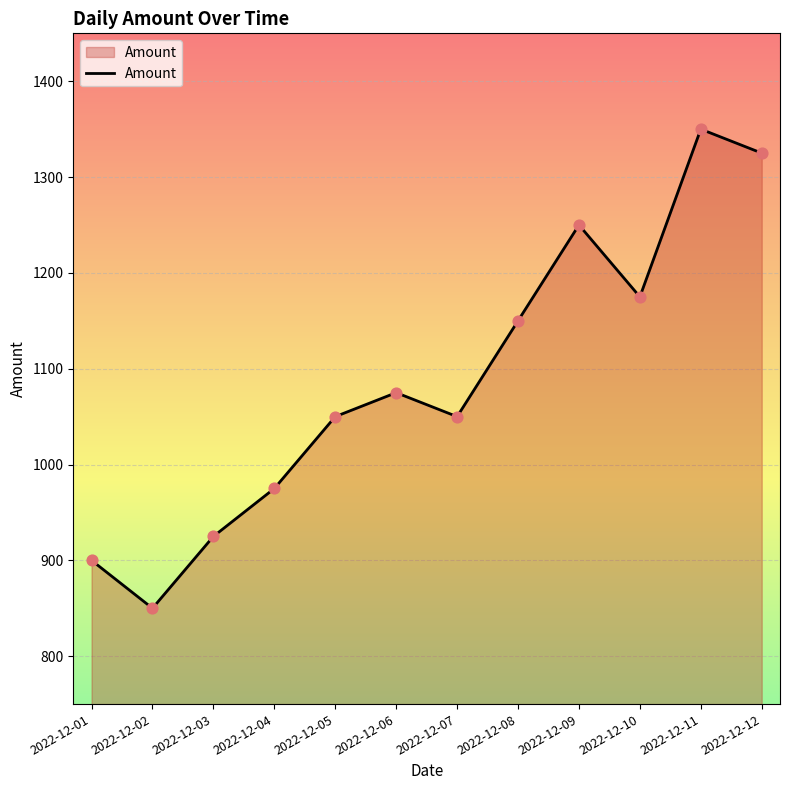

What is the ratio of the value at 2022-12-09 to the value at 2022-12-03?

1.4